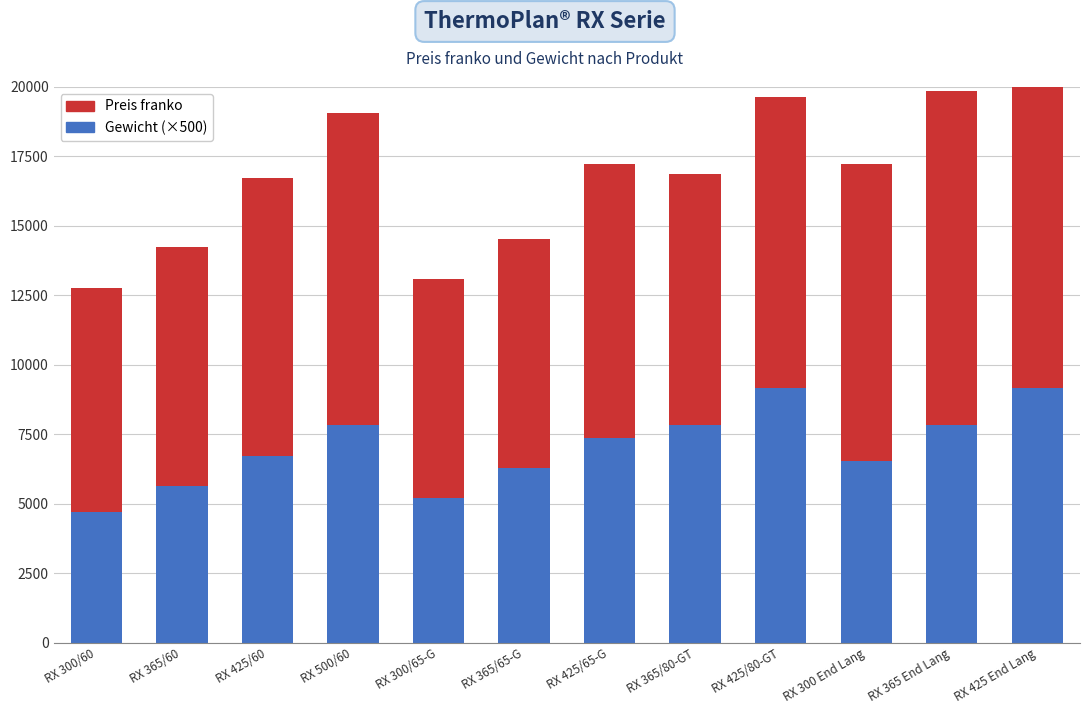

Reading left to right, transcribe all the data shown in this chart.

Gewicht (×500): 4700	5650	6700	7850	5200	6300	7350	7850	9150	6550	7850	9150
Preis franko: 8060	8600	10025	11215	7895	8220	9865	9010	10490	10675	11995	13985